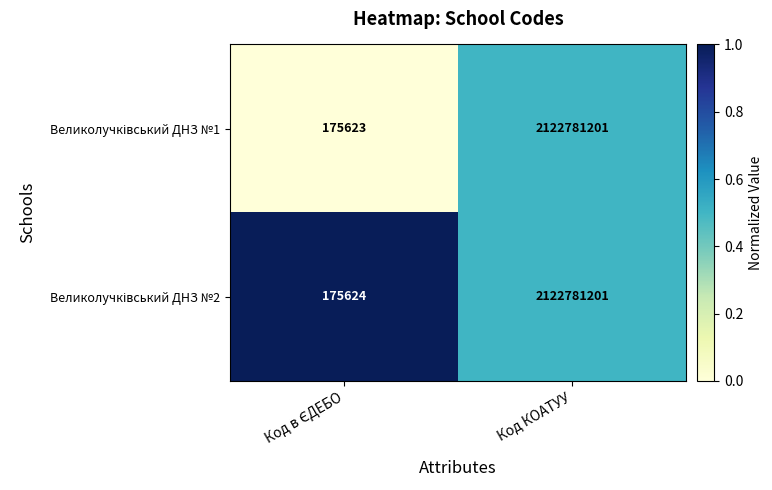

What is the total value across all series at Код КОАТУУ?

4245562402